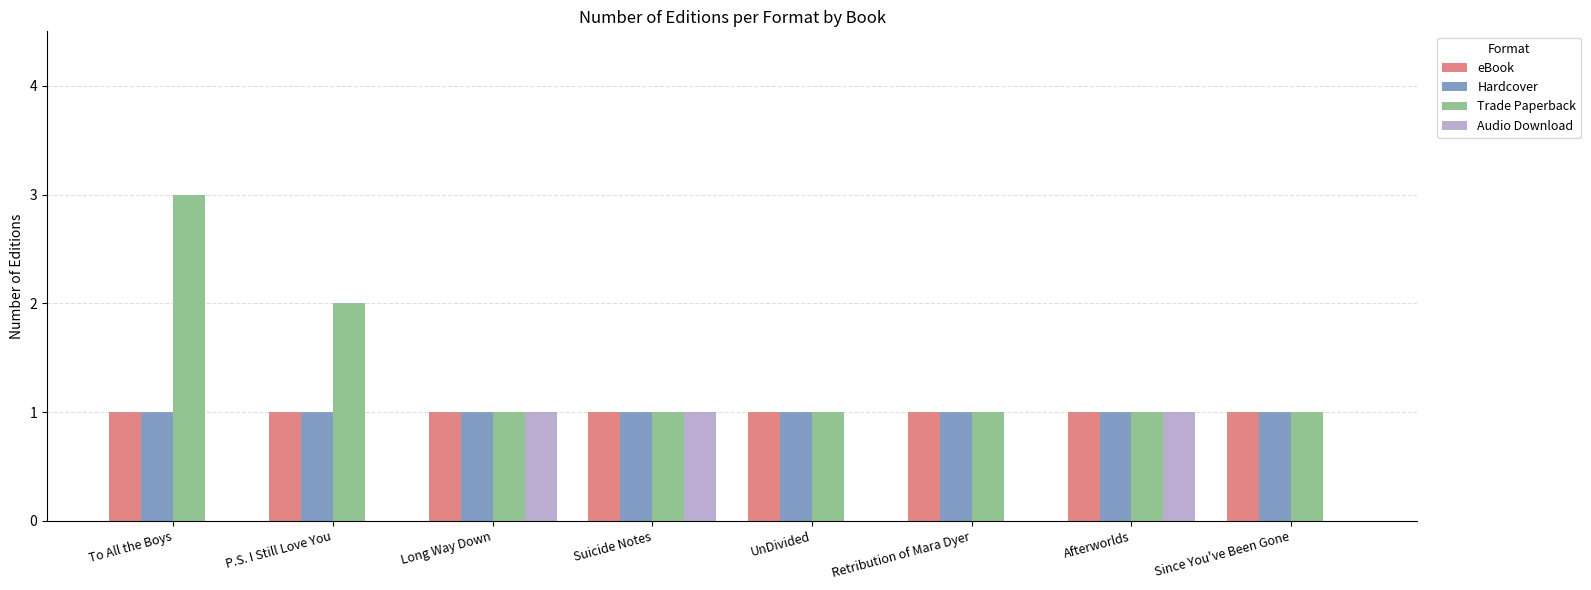

Between P.S. I Still Love You and Retribution of Mara Dyer, which series saw the biggest shift?

Trade Paperback